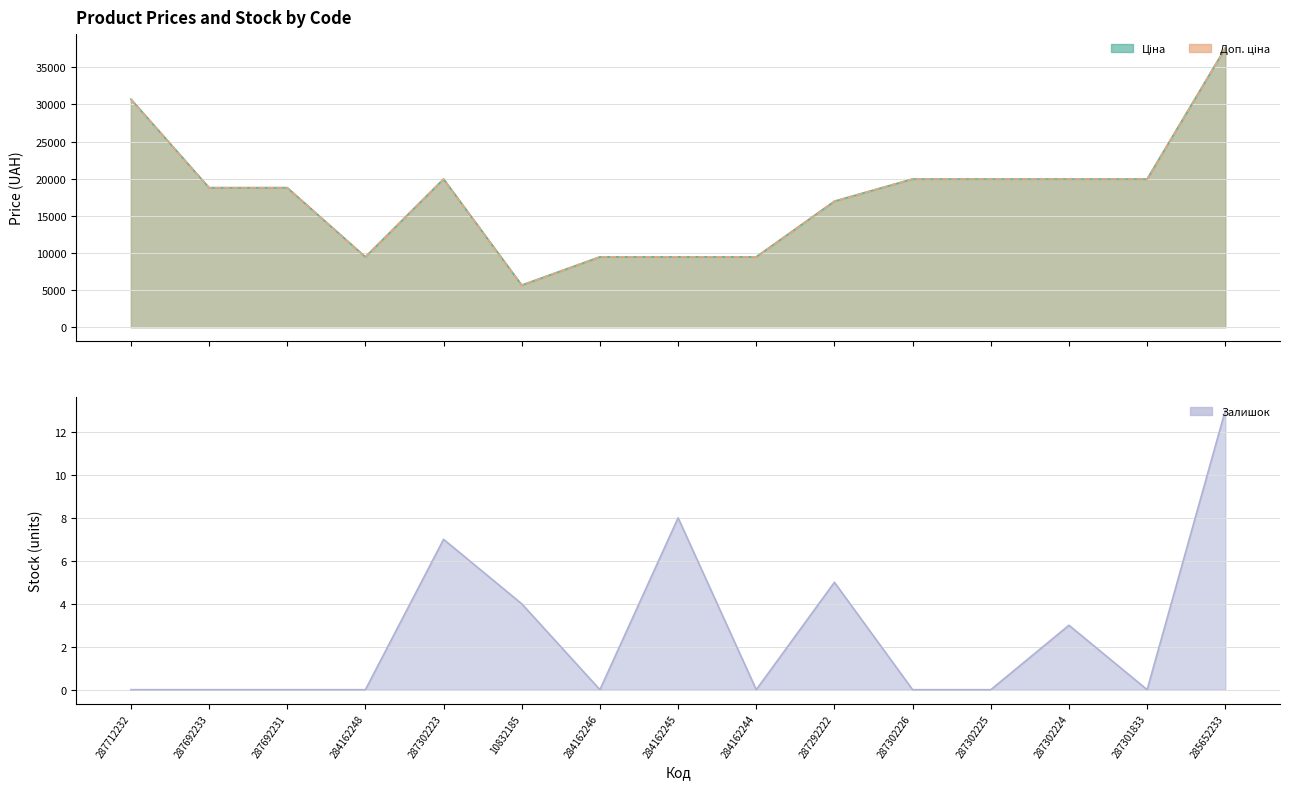

Reading left to right, list all the values displayed in this chart.

Ціна: 287712232=30717.1	287692233=18796.8	287692231=18796.8	284162248=9480.1	287302223=19964.2	10832185=5673.8	284162246=9480.1	284162245=9480.1	284162244=9480.1	287292222=16976.3	287302226=19964.2	287302225=19964.2	287302224=19964.2	287301833=19964.2	285652233=37593.6
Доп. ціна: 287712232=30717.1	287692233=18796.8	287692231=18796.8	284162248=9480.1	287302223=19964.2	10832185=5673.8	284162246=9480.1	284162245=9480.1	284162244=9480.1	287292222=16976.3	287302226=19964.2	287302225=19964.2	287302224=19964.2	287301833=19964.2	285652233=37593.6
Залишок: 287712232=0.0	287692233=0.0	287692231=0.0	284162248=0.0	287302223=7.0	10832185=4.0	284162246=0.0	284162245=8.0	284162244=0.0	287292222=5.0	287302226=0.0	287302225=0.0	287302224=3.0	287301833=0.0	285652233=13.0